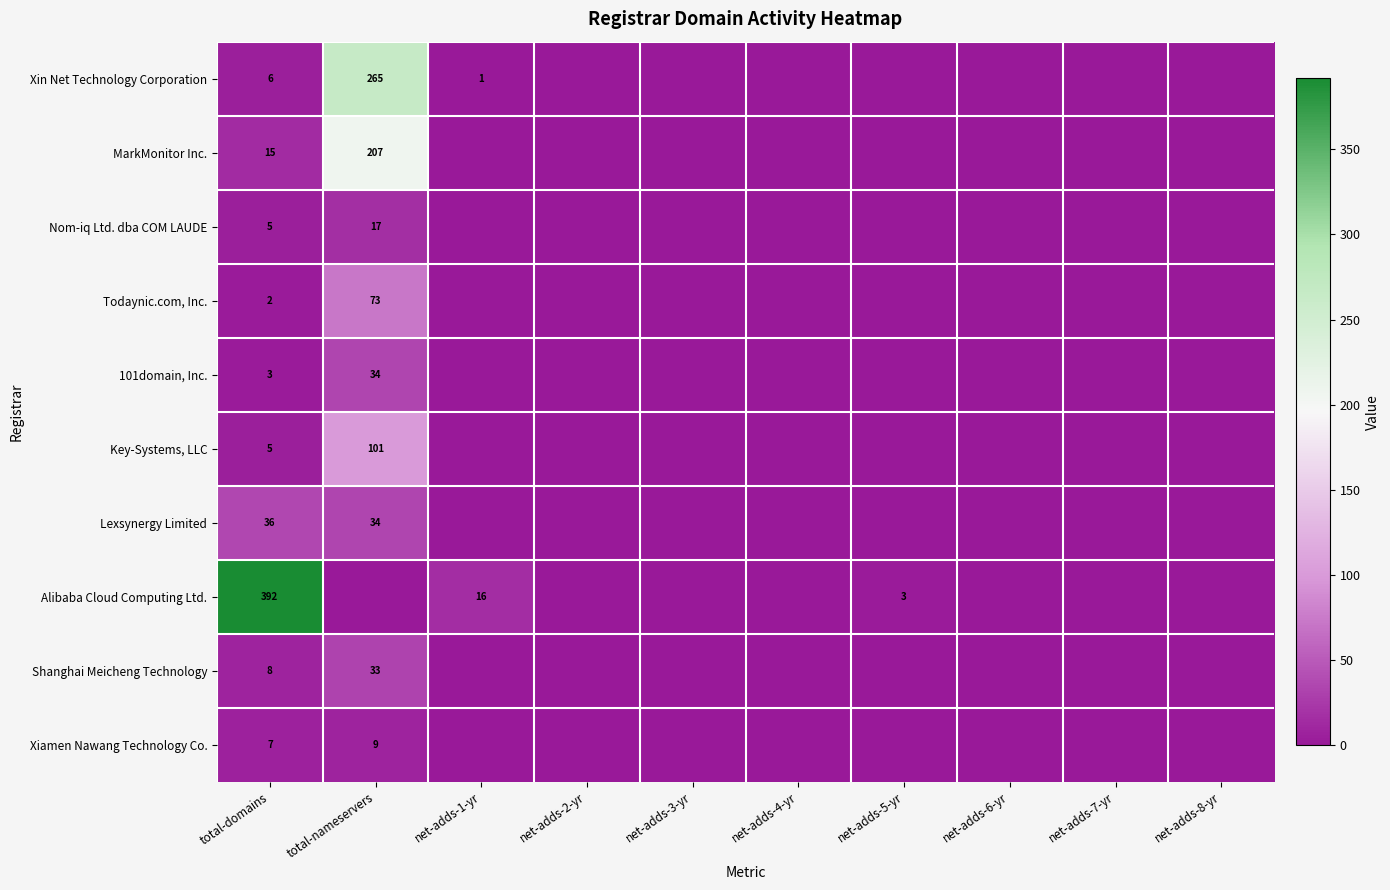

The Xin Net Technology Corporation series shows 0 at net-adds-1-yr. True or false?

False